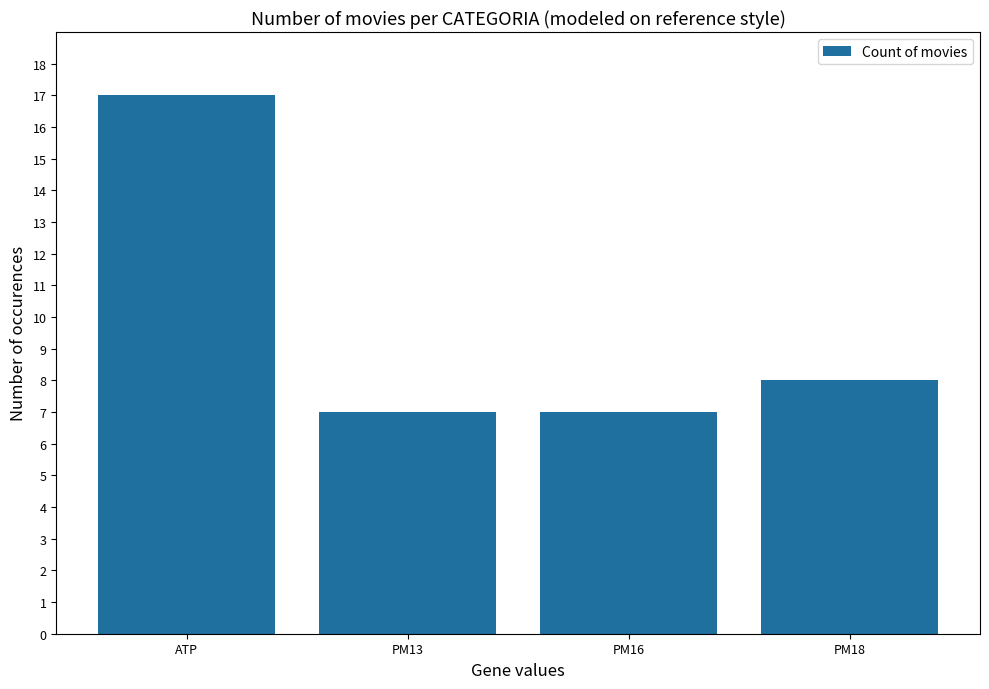

What is the maximum value shown in the chart?

17